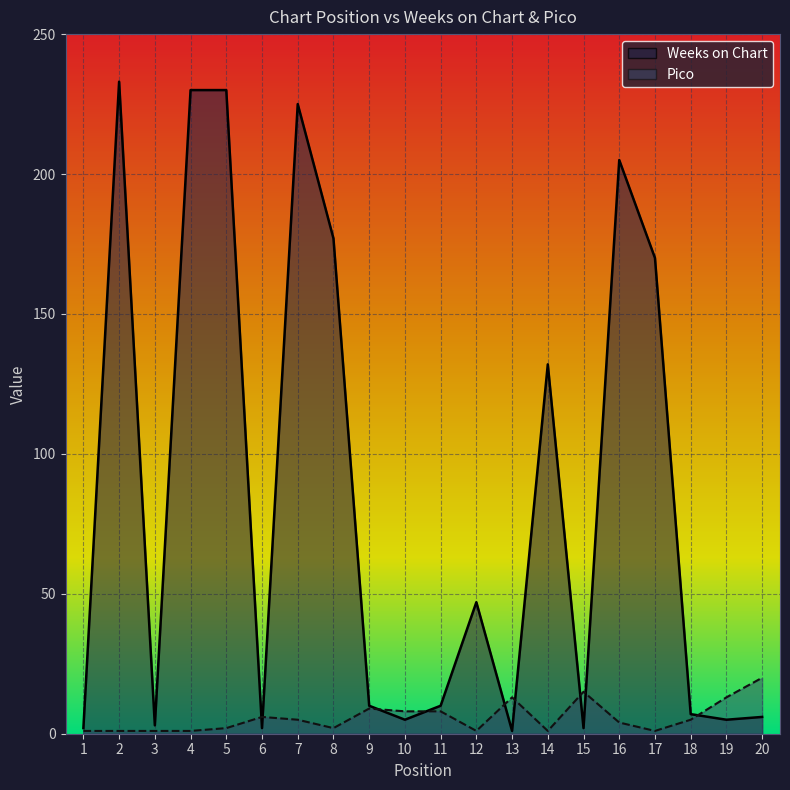

Between 8 and 12, which series saw the biggest shift?

Weeks on Chart